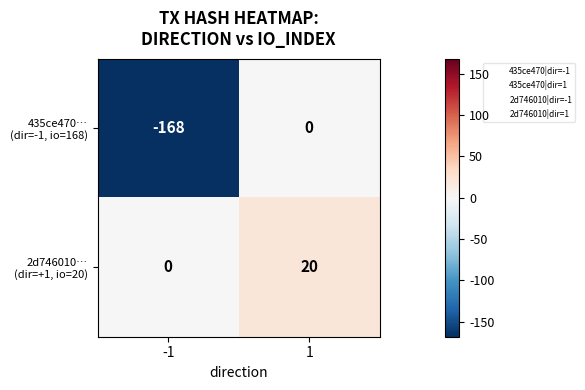

What is the difference between the highest and lowest values at -1?

168